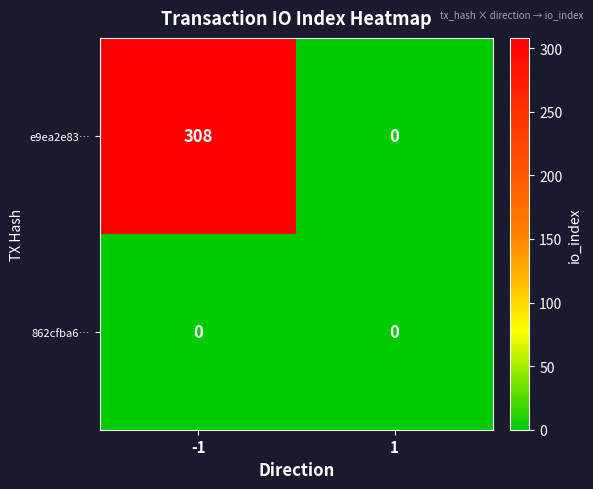

Which series has the largest range (max minus min)?

e9ea2e83…